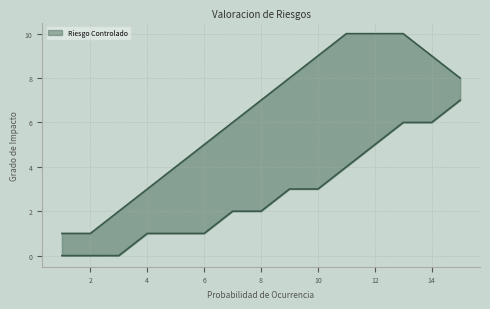

Which series has the largest range (max minus min)?

Upper Bound line